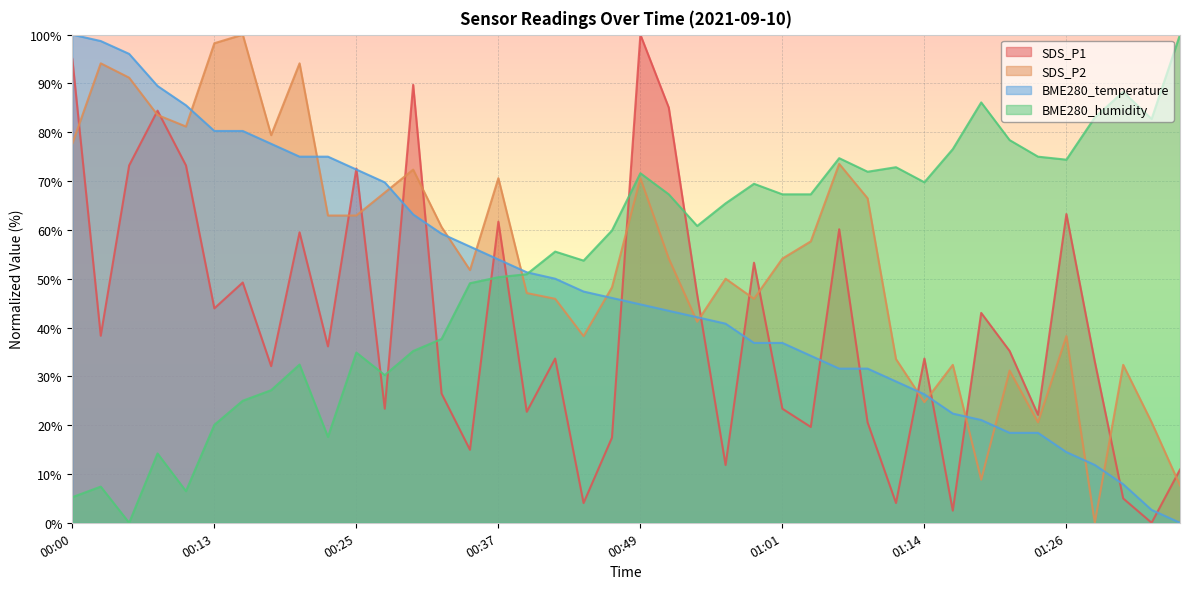

Rank the series at 00:25 from highest to lowest value.

SDS_P1, BME280_temperature, SDS_P2, BME280_humidity